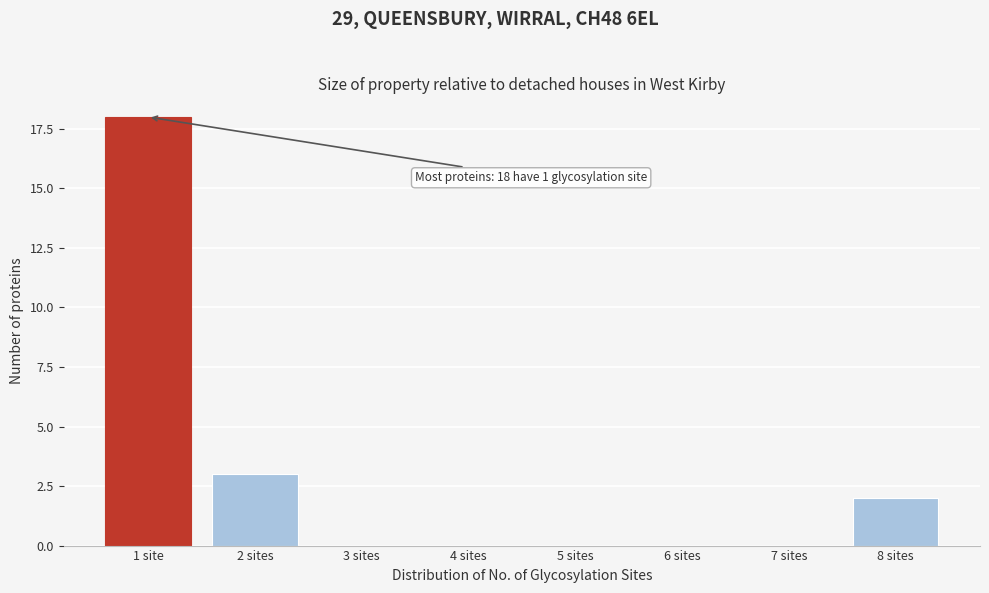

Reading left to right, list all the values displayed in this chart.

1 site=18	2 sites=3	3 sites=0	4 sites=0	5 sites=0	6 sites=0	7 sites=0	8 sites=2